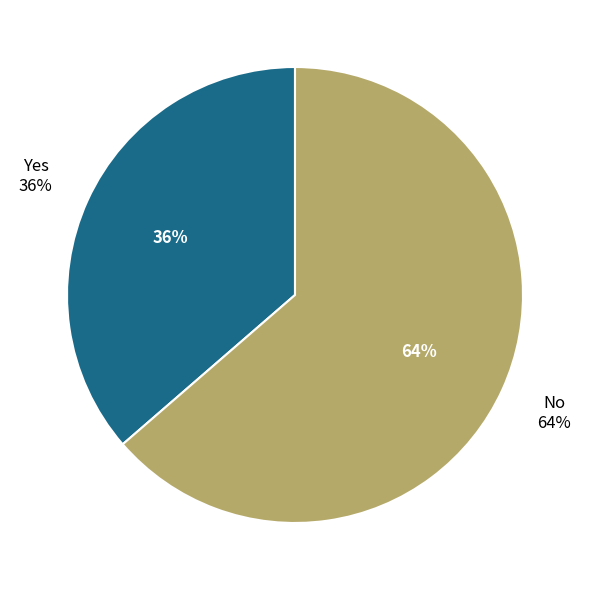

To the nearest percent, what portion does Yes represent?

36%